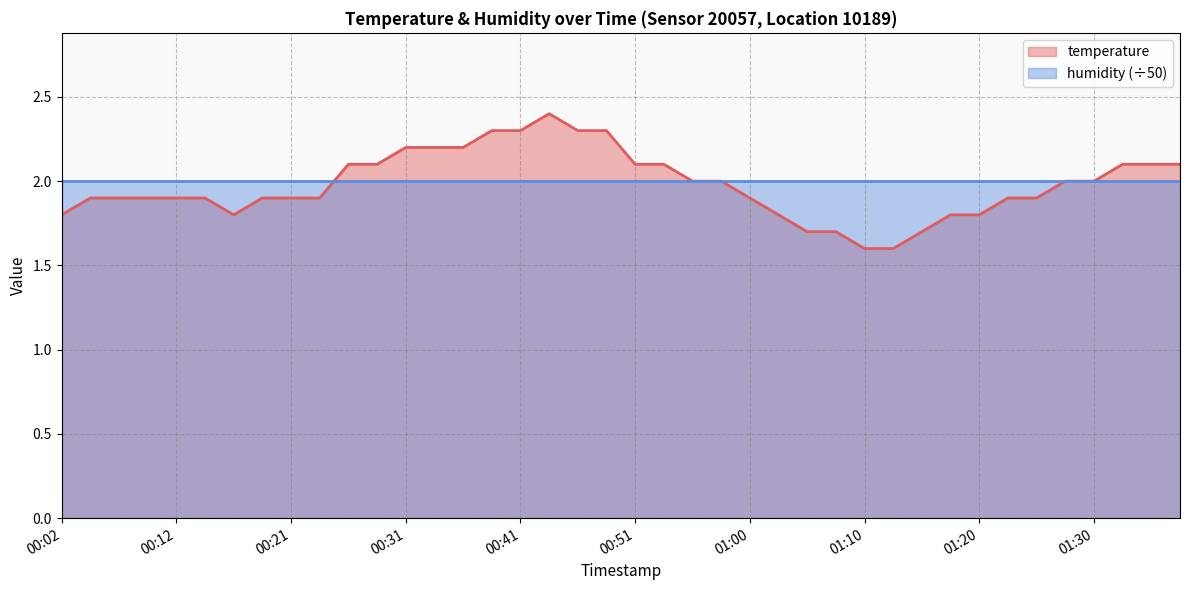

What is the value of the 5th point from the left?

1.9